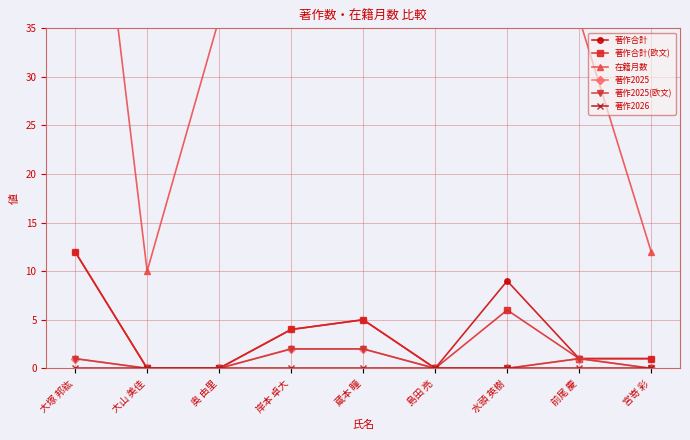

How many 著作2025(欧文) values are between 0 and 1?

7